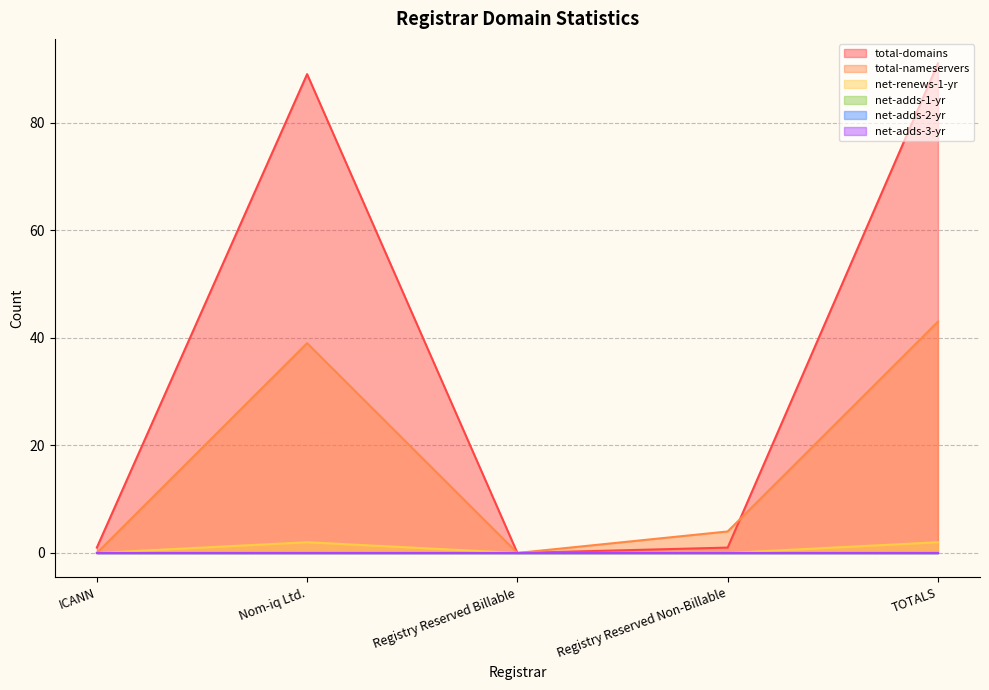

What value does the total-nameservers series have at Registry Reserved Non-Billable, to the nearest 5?

5